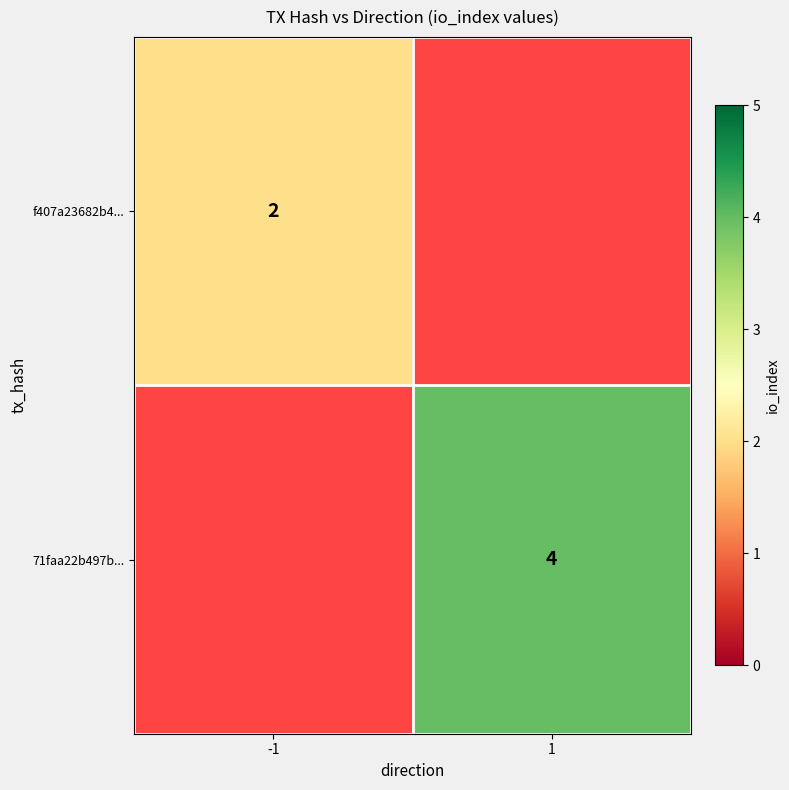

True or false: 71faa22b497b... has a value of 2 at 1.

False